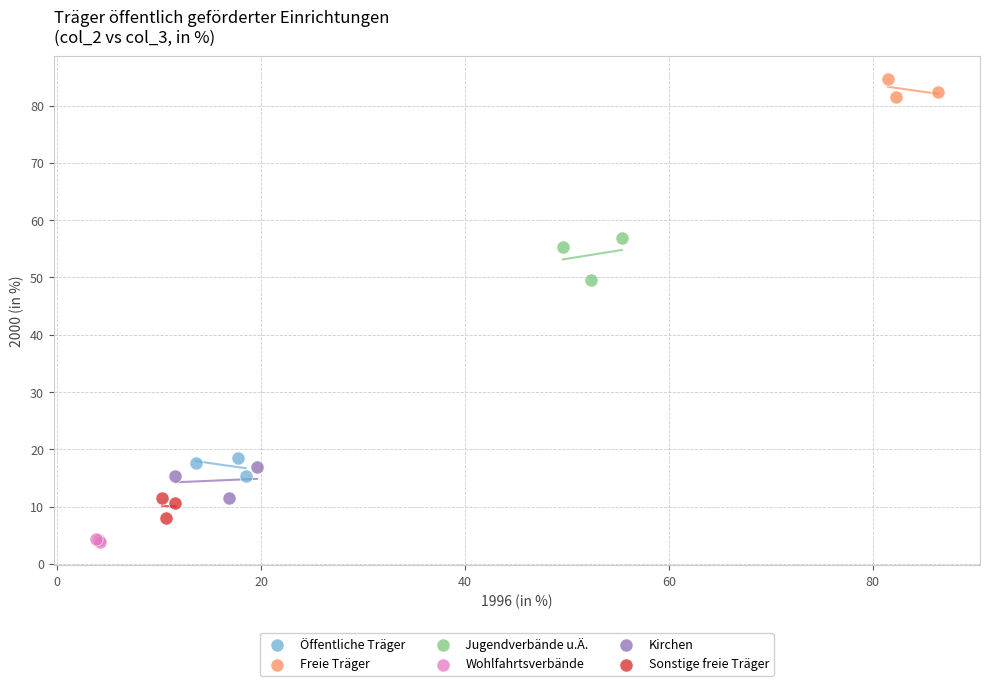

Which series contains the lowest Y value?

Wohlfahrtsverbände